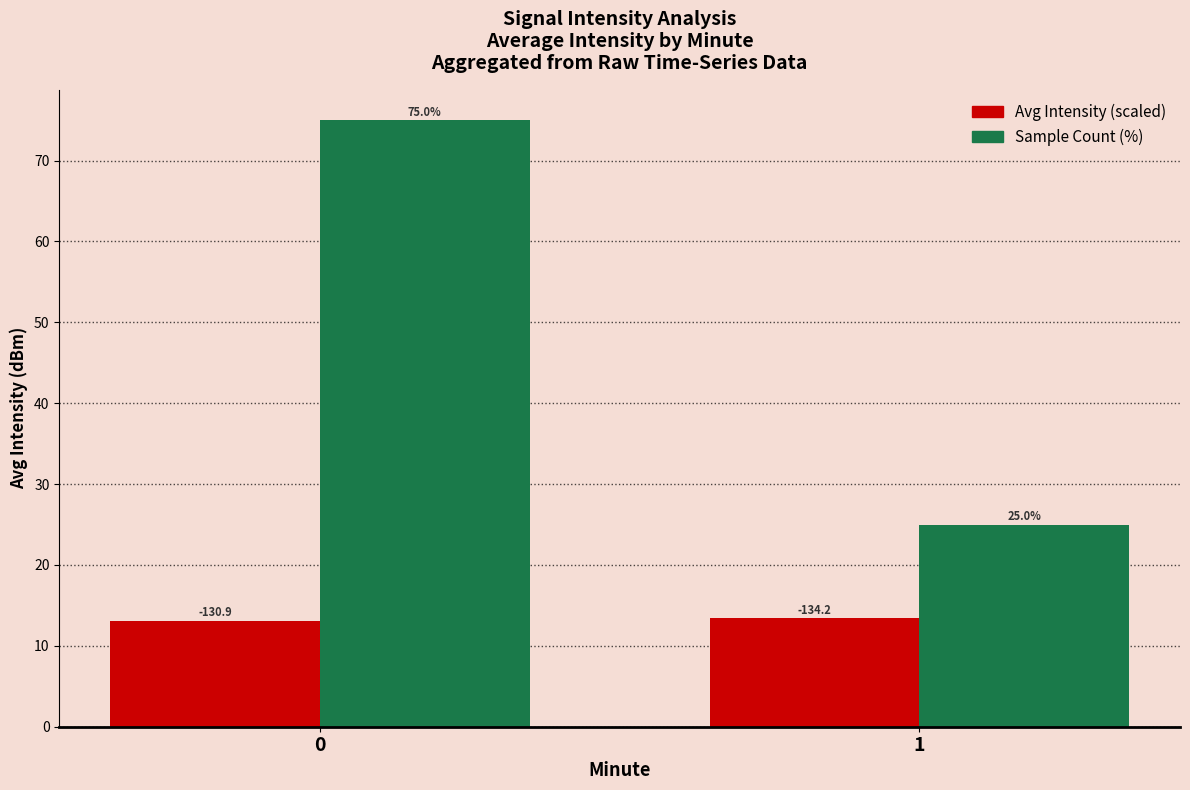

Rank the series by their average value, from highest to lowest.

Sample Count (%), Avg Intensity (scaled)